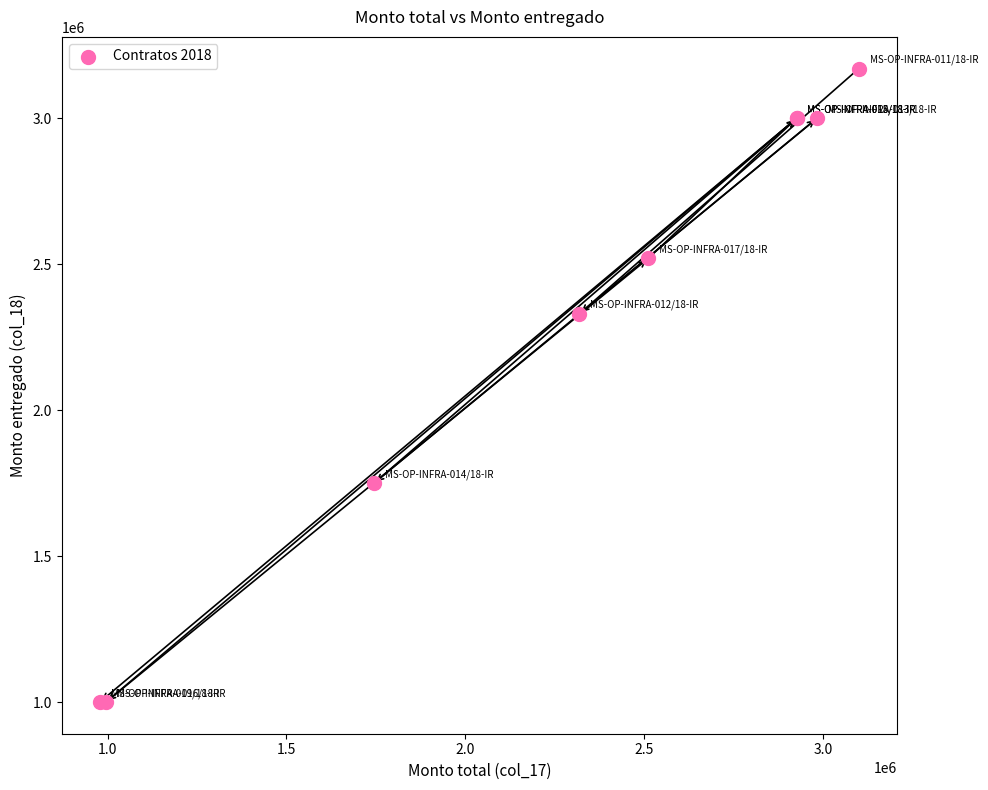

What Y value in the scatter plot is closest to 2085000?

2330000